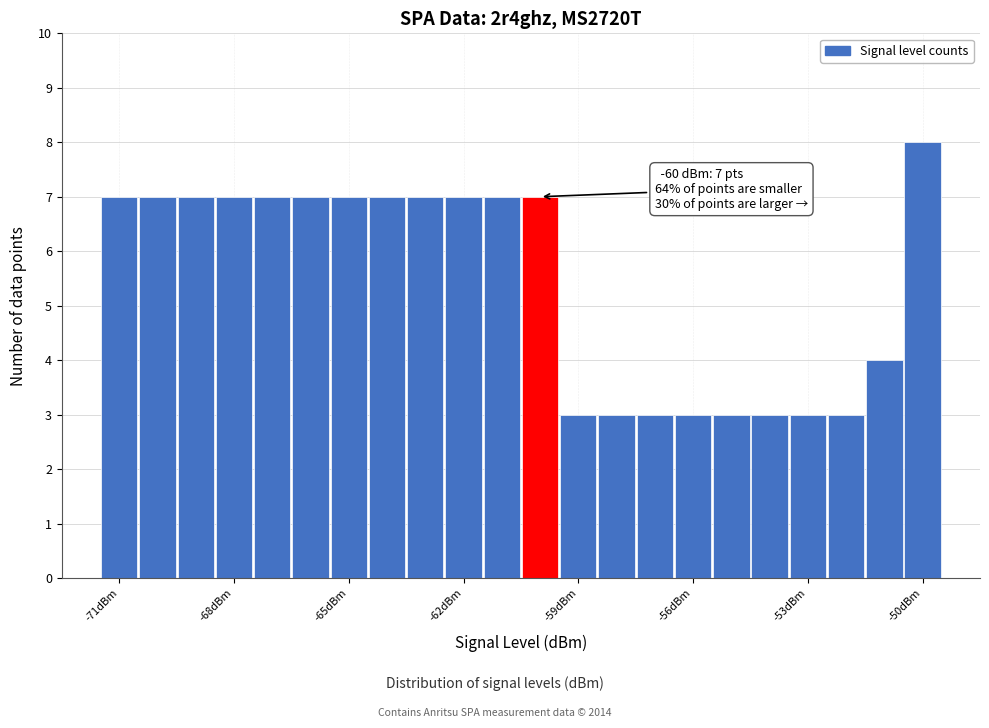

Read against the x-axis, roughly where is the centre of the tallest bar?

-50.0